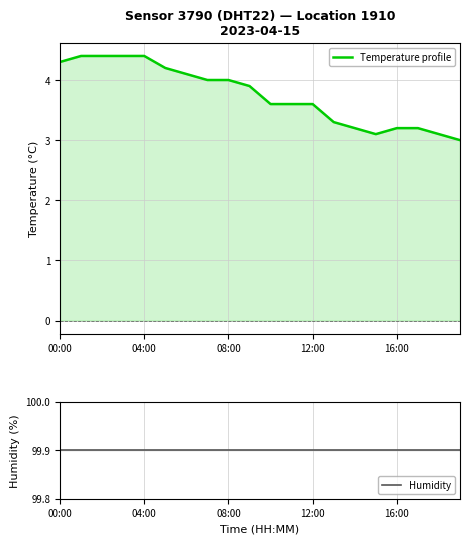

True or false: Humidity and Temperature profile intersect in this chart.

False